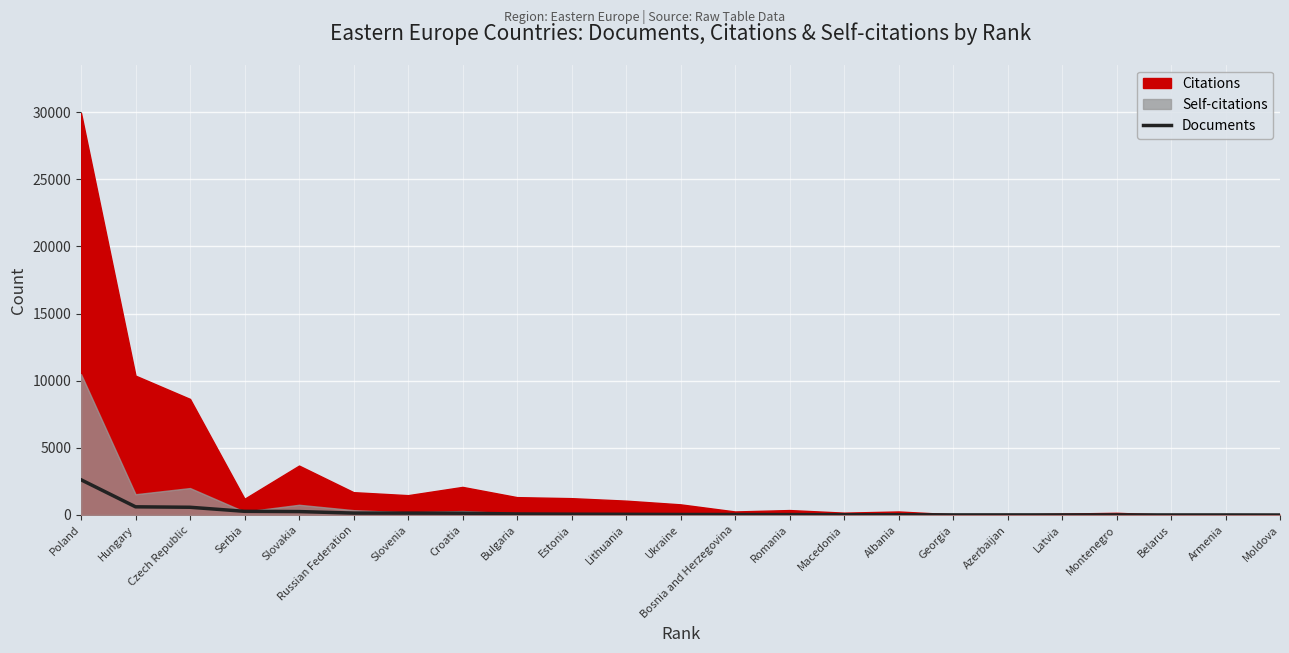

At which category does the chart reach its peak across all series?

Poland